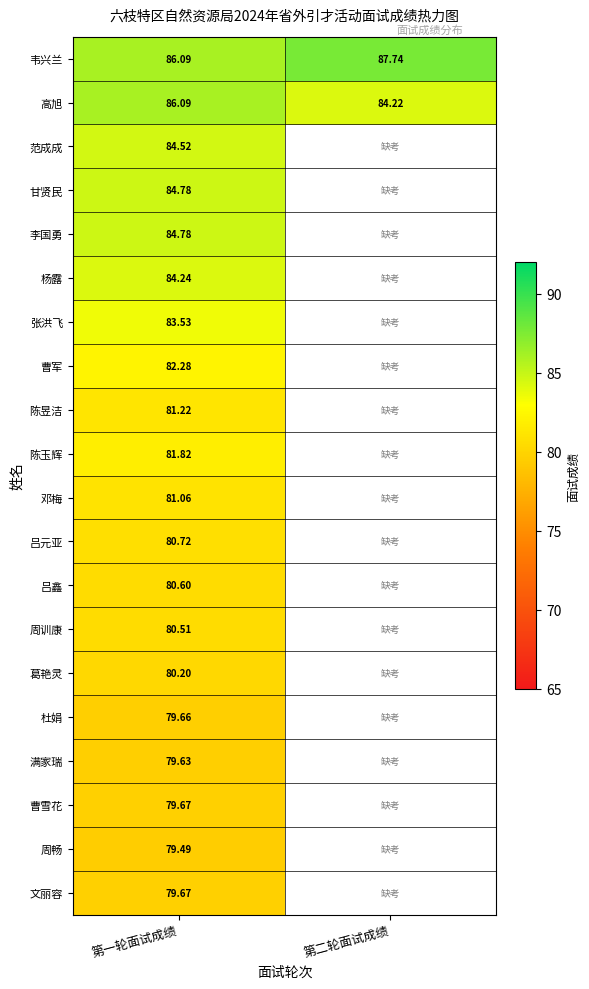

At which label does 吕鑫 reach its peak?

第一轮面试成绩